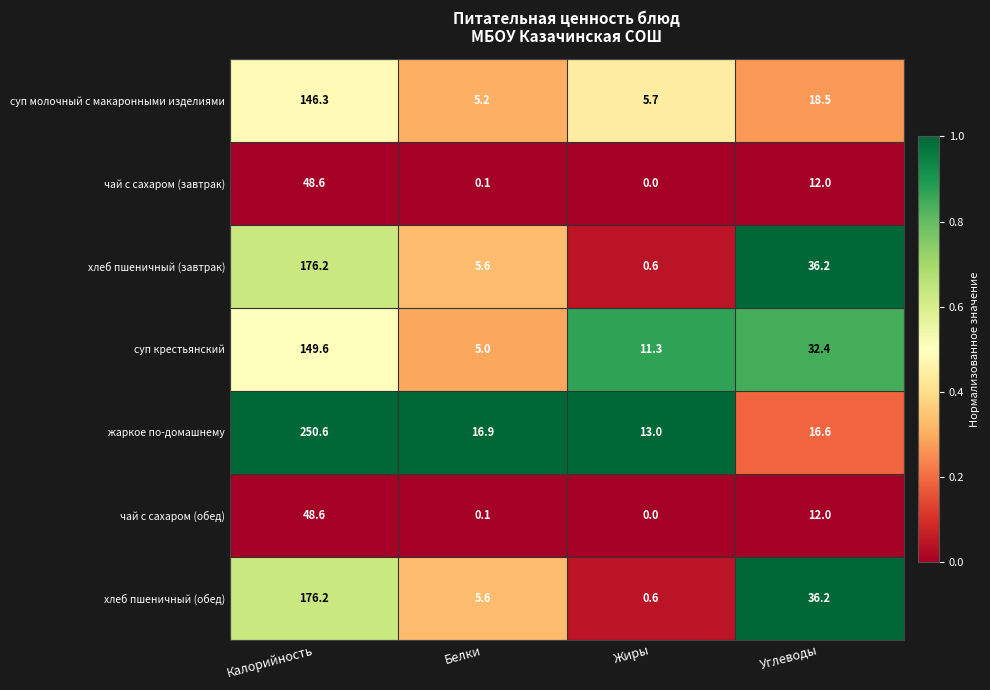

Reading right to left, list all the values displayed in this chart.

суп молочный с макаронными изделиями: Углеводы=18.5	Жиры=5.7	Белки=5.2	Калорийность=146.3
чай с сахаром (завтрак): Углеводы=12.0	Жиры=0.0	Белки=0.1	Калорийность=48.6
хлеб пшеничный (завтрак): Углеводы=36.2	Жиры=0.6	Белки=5.6	Калорийность=176.2
суп крестьянский: Углеводы=32.4	Жиры=11.3	Белки=5.0	Калорийность=149.6
жаркое по-домашнему: Углеводы=16.6	Жиры=13.0	Белки=16.9	Калорийность=250.6
чай с сахаром (обед): Углеводы=12.0	Жиры=0.0	Белки=0.1	Калорийность=48.6
хлеб пшеничный (обед): Углеводы=36.2	Жиры=0.6	Белки=5.6	Калорийность=176.2